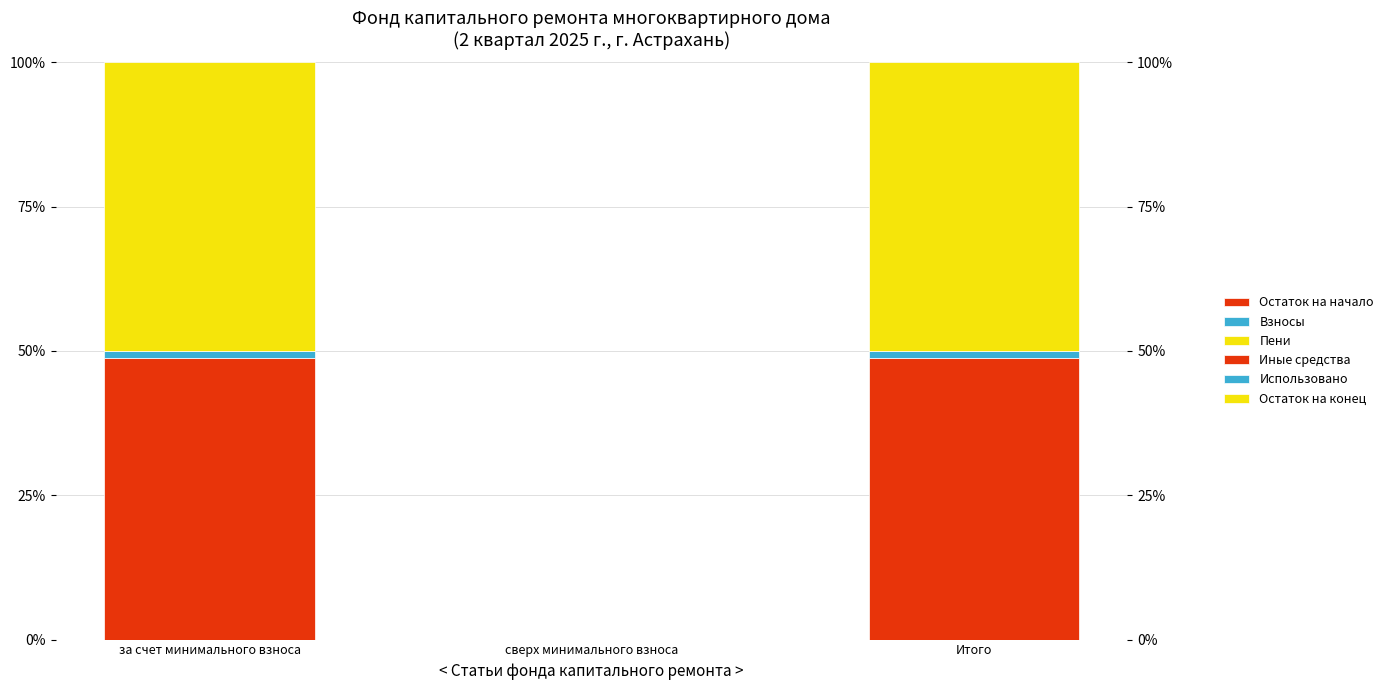

Rank the categories by Использовано value from highest to lowest.

за счет минимального взноса, сверх минимального взноса, Итого